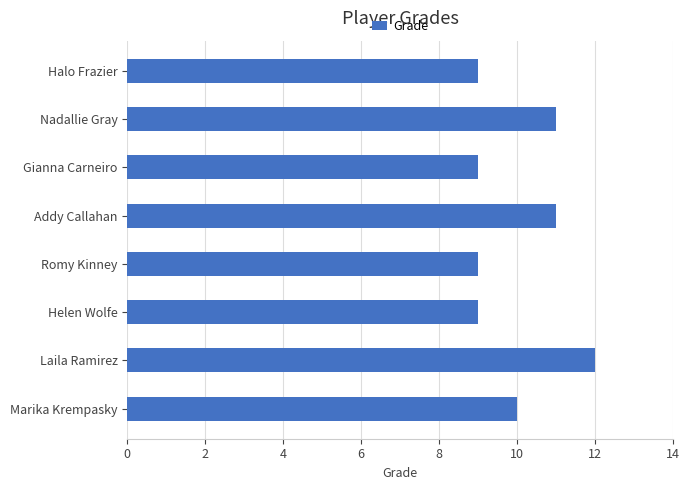

The value at Halo Frazier is 15. True or false?

False